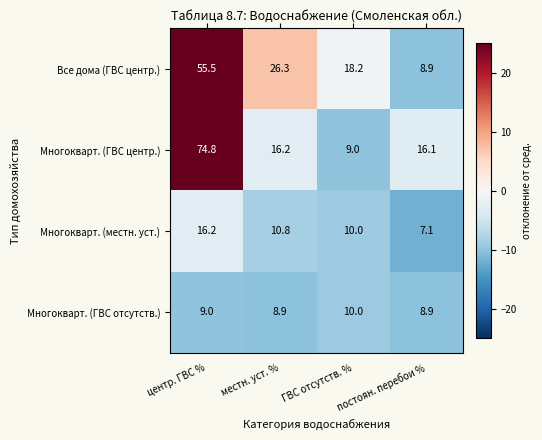

What is the total value across all series at центр. ГВС %?

155.5